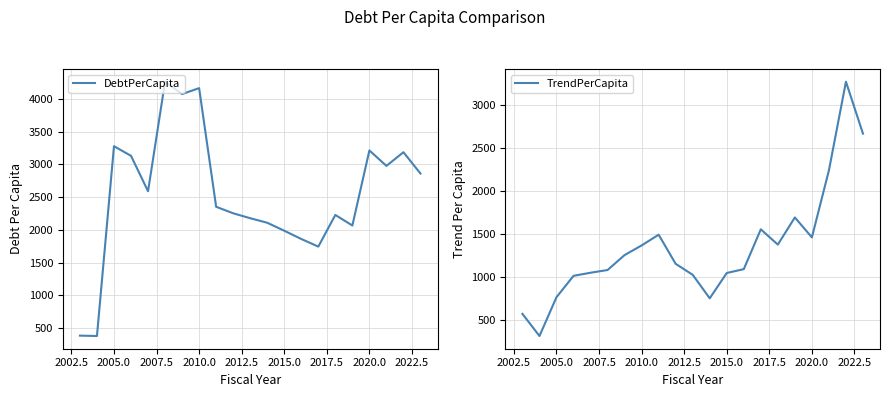

What is the smallest value displayed?

308.6